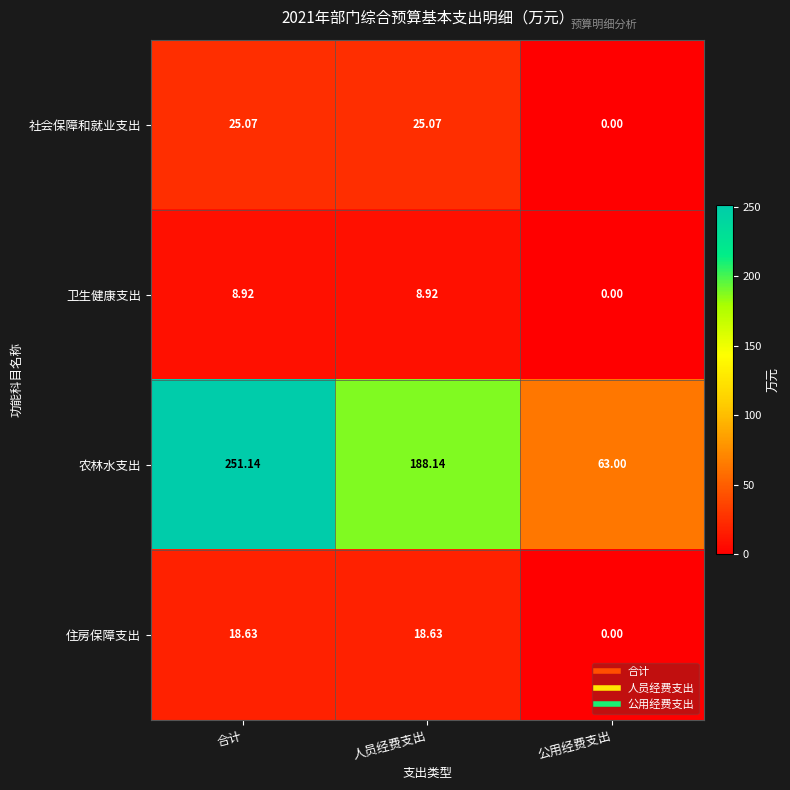

Between 合计 and 公用经费支出, which series saw the biggest shift?

农林水支出